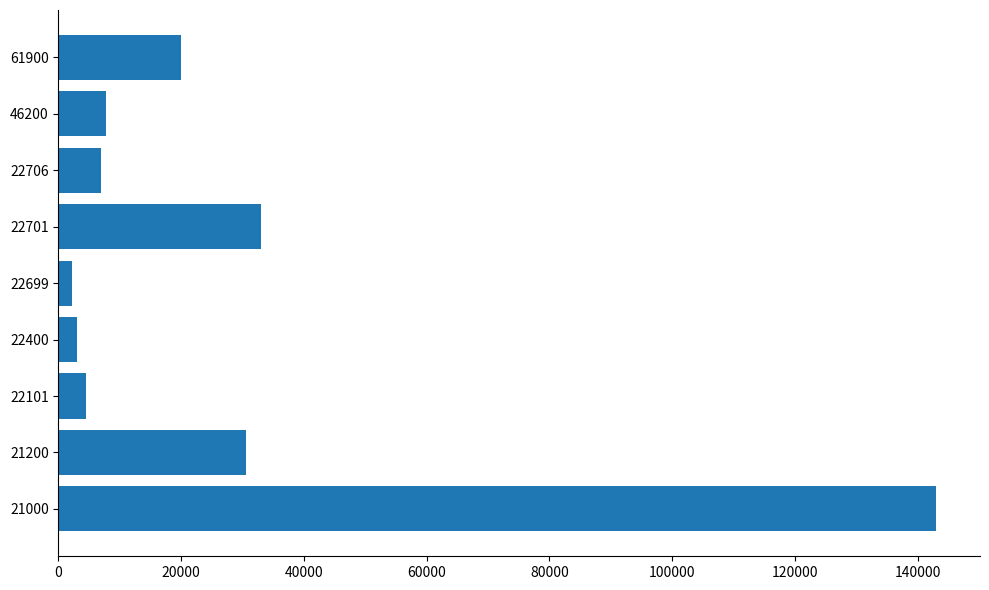

Read the value at 22701.

33000.0